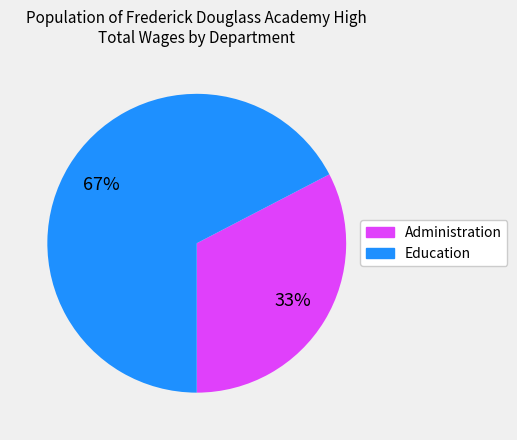

Is there any slice that represents more than half of the pie?

Yes